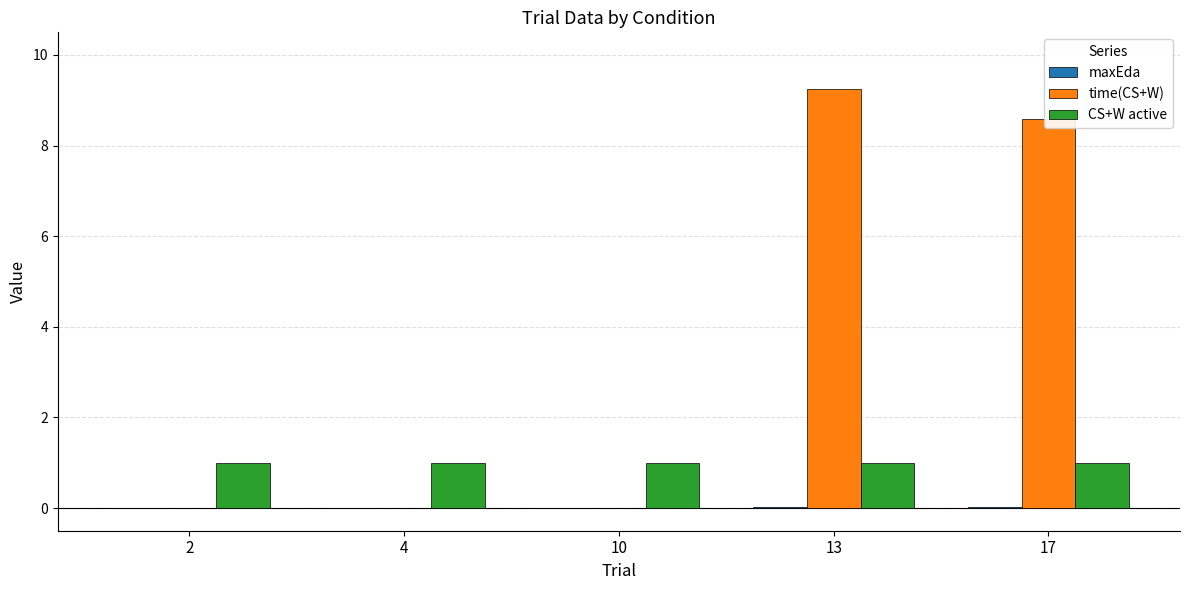

At which label does time(CS+W) reach its peak?

13